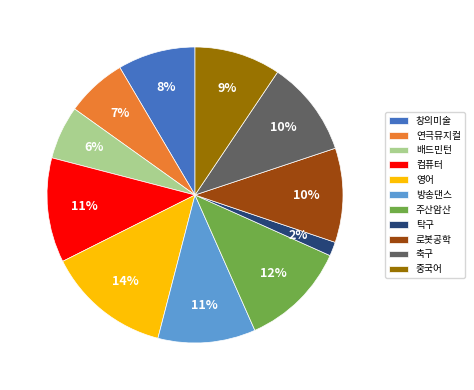

To the nearest percent, what portion does 중국어 represent?

9%